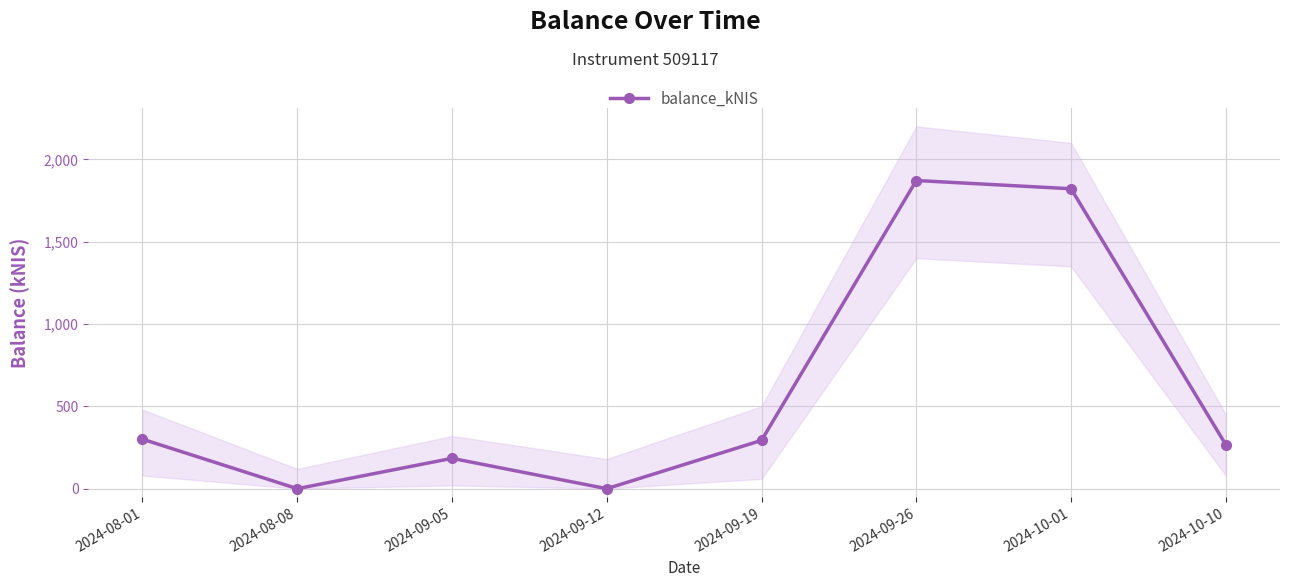

Rank the categories by value from highest to lowest.

2024-09-26, 2024-10-01, 2024-08-01, 2024-09-19, 2024-10-10, 2024-09-05, 2024-08-08, 2024-09-12